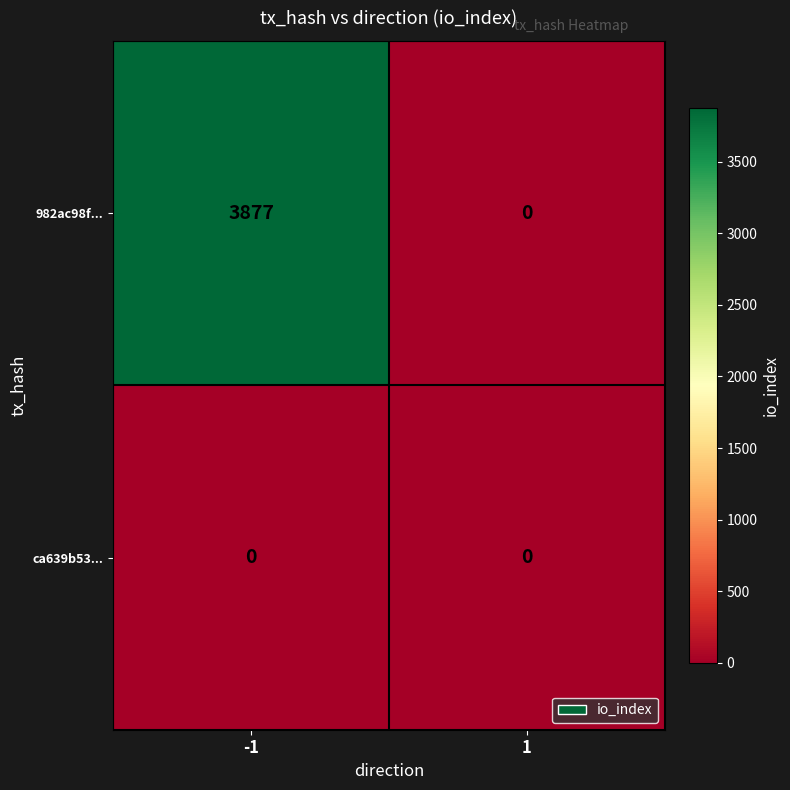

At how many categories does at least one series exceed 1323?

1